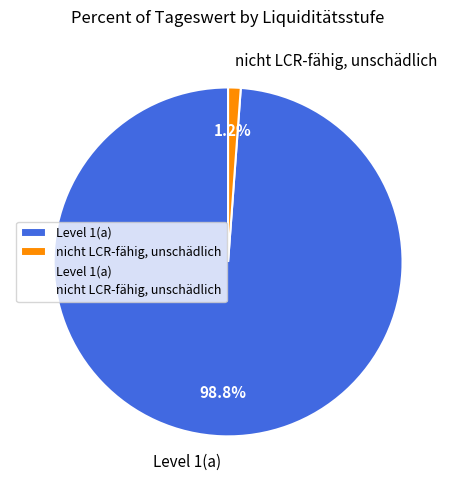

Which slice is the smallest?

nicht LCR-fähig, unschädlich